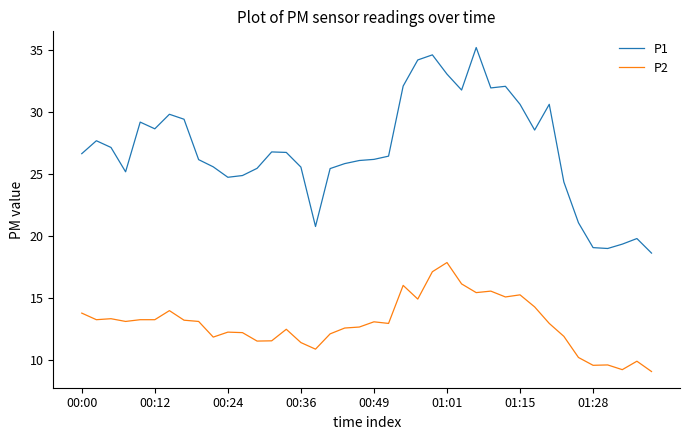

What are all the series names shown in the legend?

P1, P2